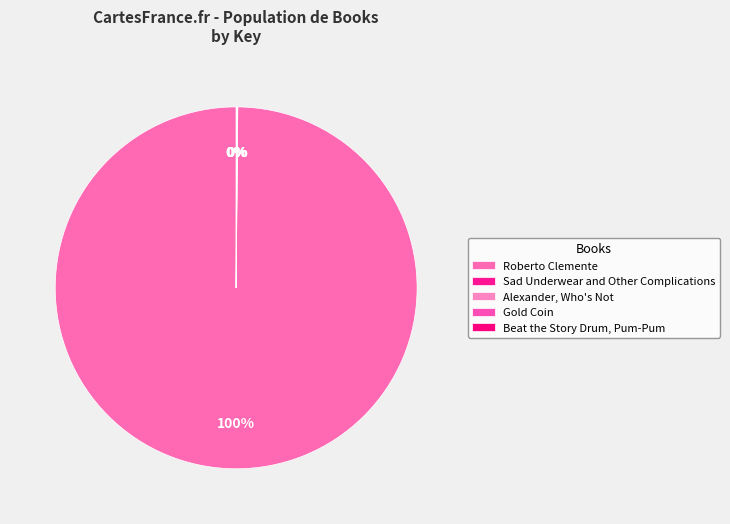

Which category has the biggest portion of the pie?

Roberto Clemente